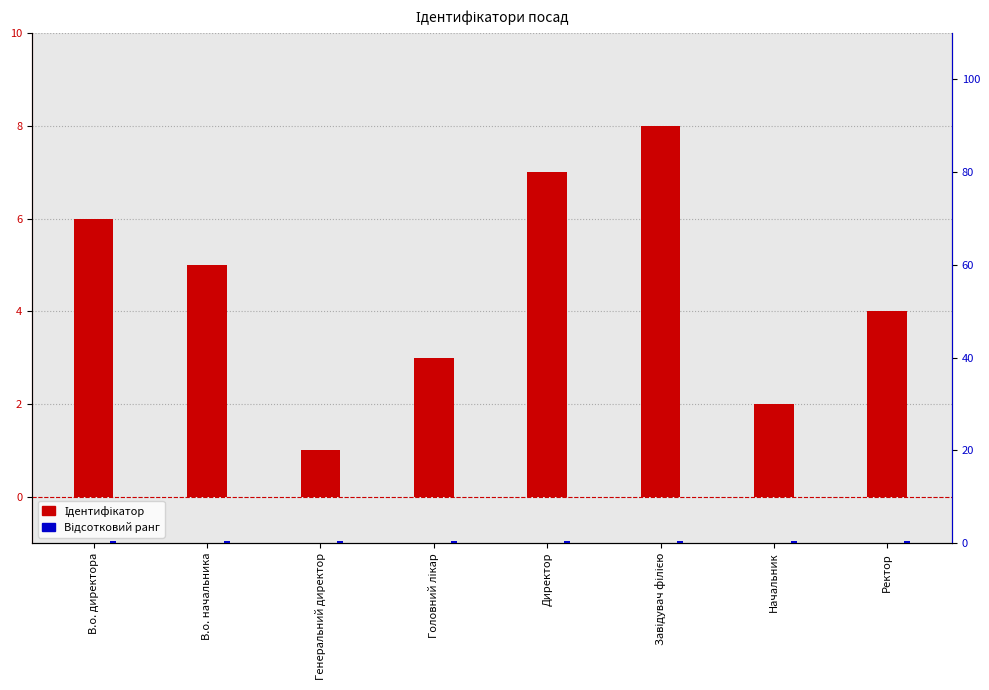

What is the smallest value displayed?

0.5